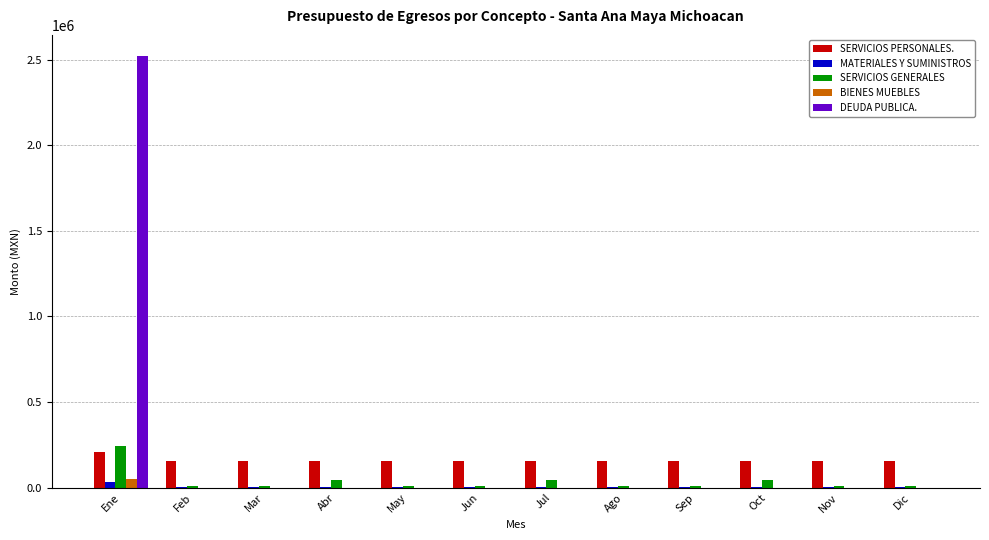

What is the spread (max minus min) of values at Jul?

153160.0